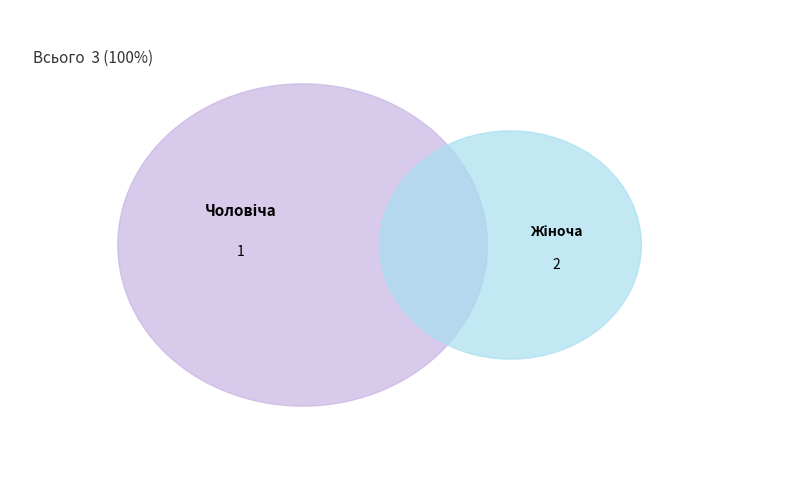

To the nearest percent, what portion does Жіноча represent?

67%